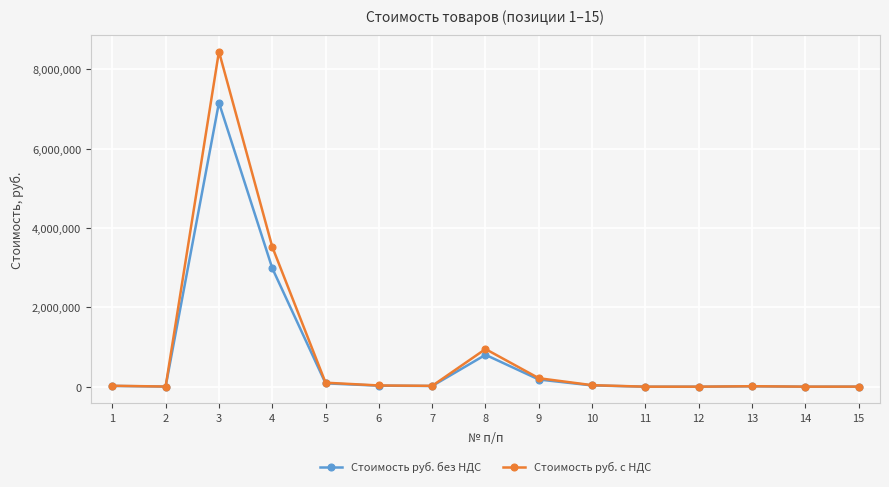

How many distinct data groups are displayed?

2